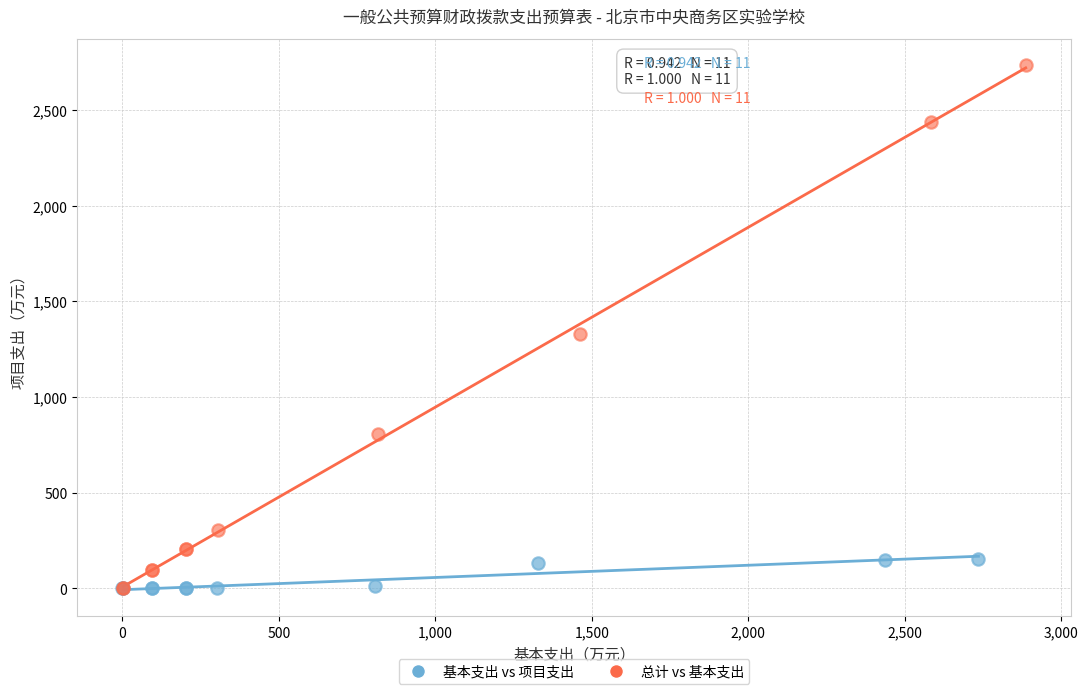

Which series contains the highest Y value?

总计 vs 基本支出